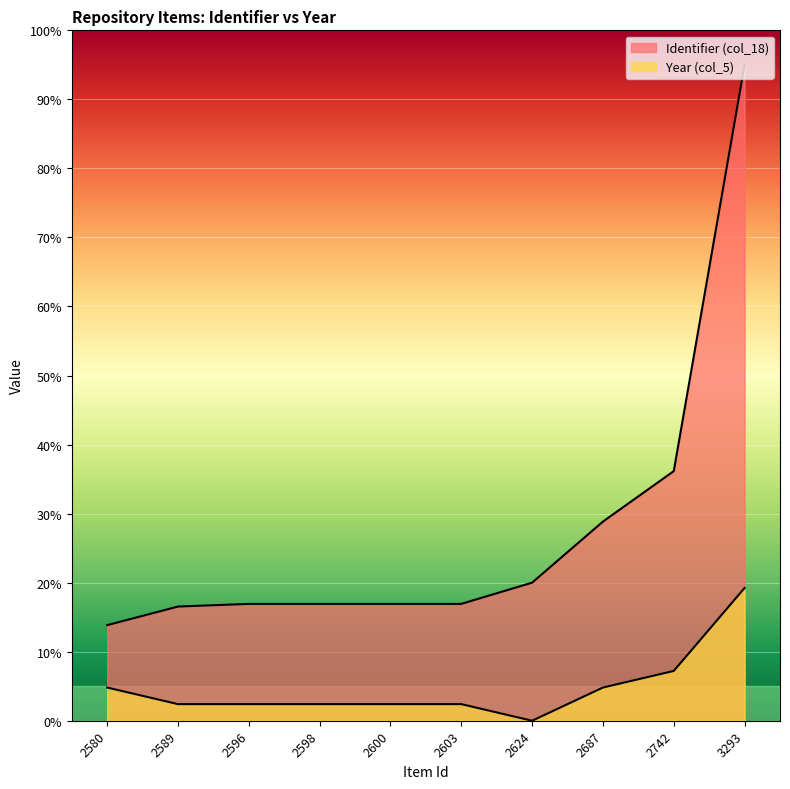

At how many categories does at least one series exceed 167?

1